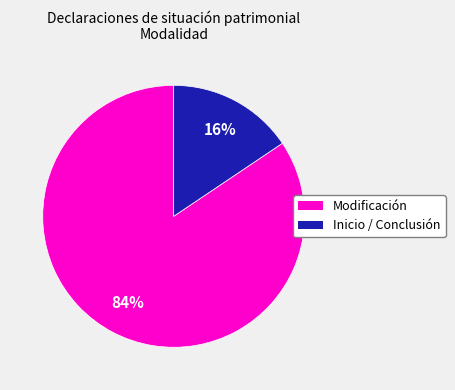

Is there a majority slice in this chart?

Yes